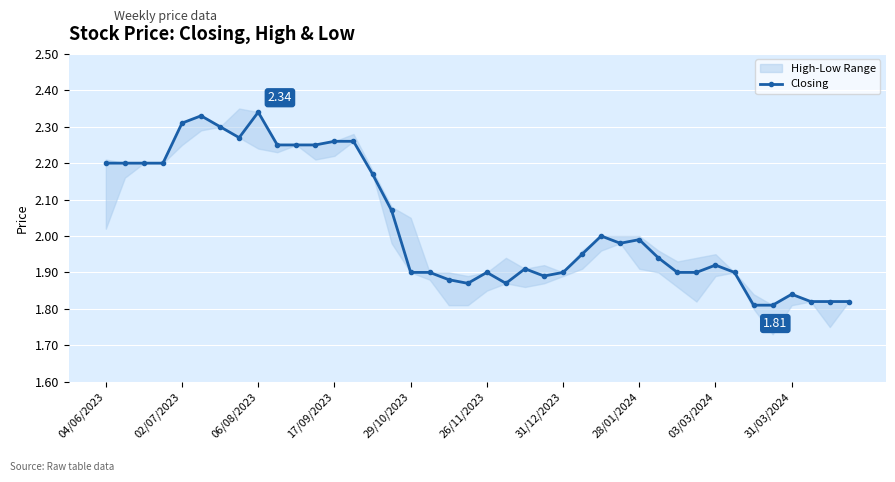

Reading left to right, extract all data points from this chart.

2.2	2.2	2.2	2.2	2.3	2.3	2.3	2.3	2.3	2.2	2.2	2.2	2.3	2.3	2.2	2.1	1.9	1.9	1.9	1.9	1.9	1.9	1.9	1.9	1.9	1.9	2.0	2.0	2.0	1.9	1.9	1.9	1.9	1.9	1.8	1.8	1.8	1.8	1.8	1.8